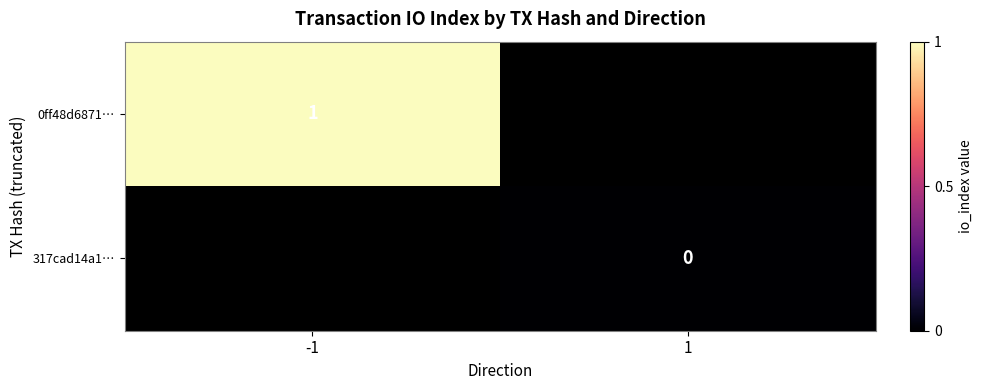

Which has a higher value, 1 or -1?

-1